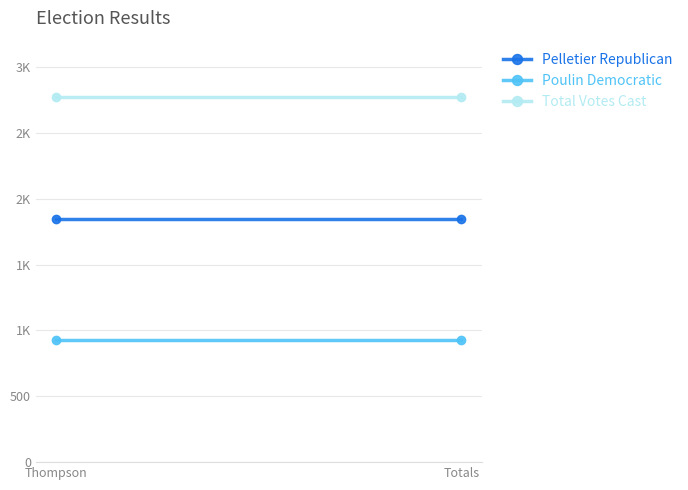

How many series are shown in this chart?

3